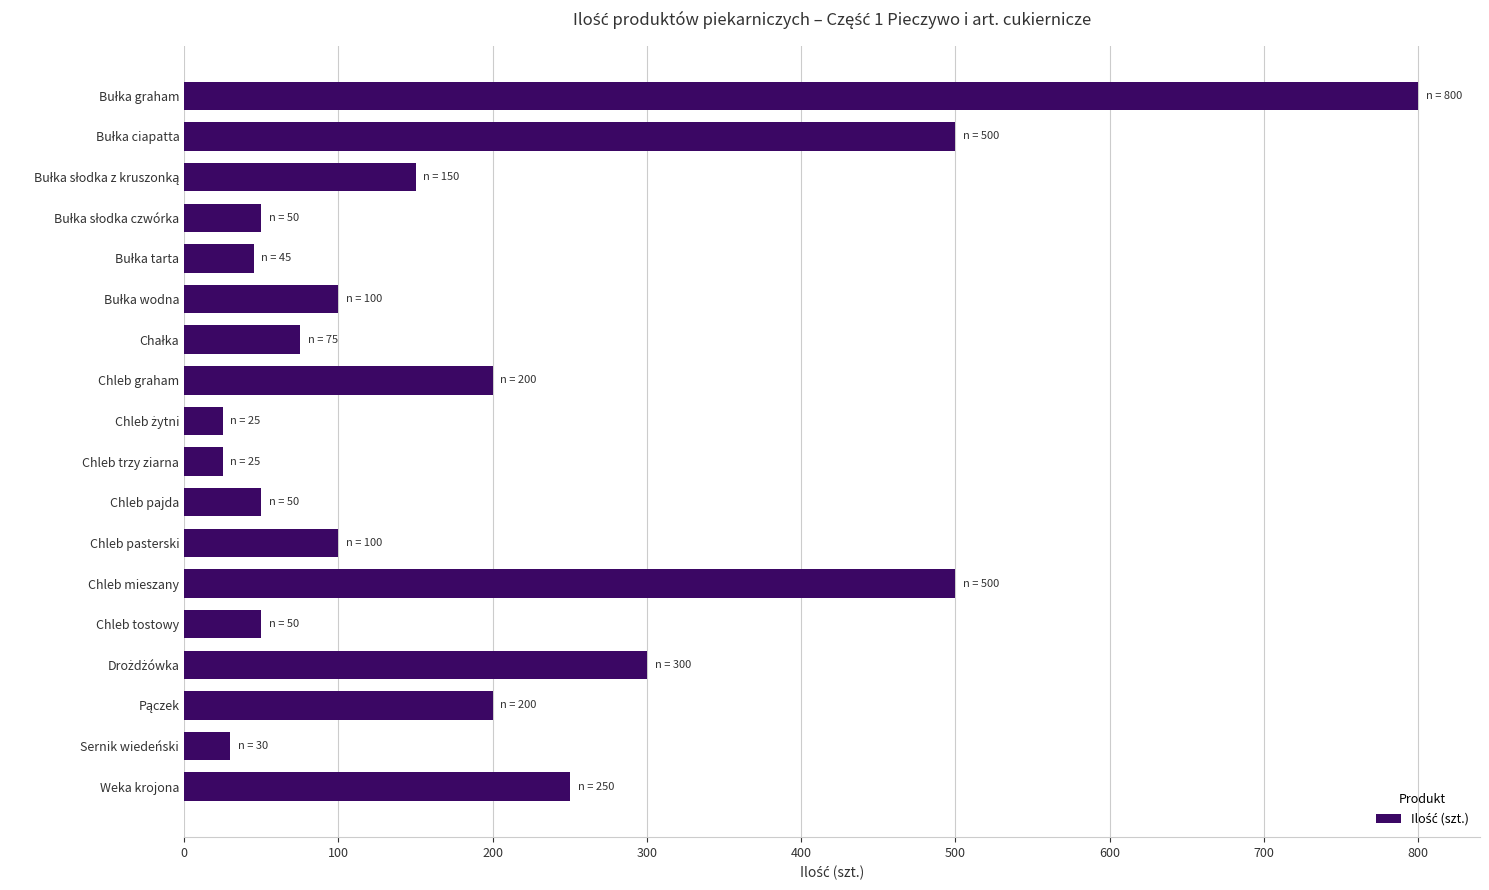

What is the value of the 6th bar from the top?

100